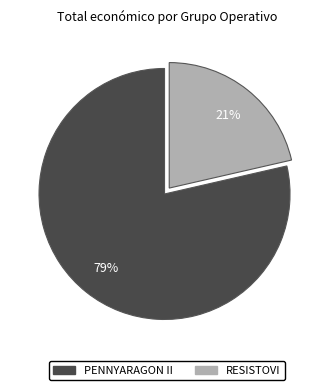

To the nearest percent, what is the average slice percentage?

50%